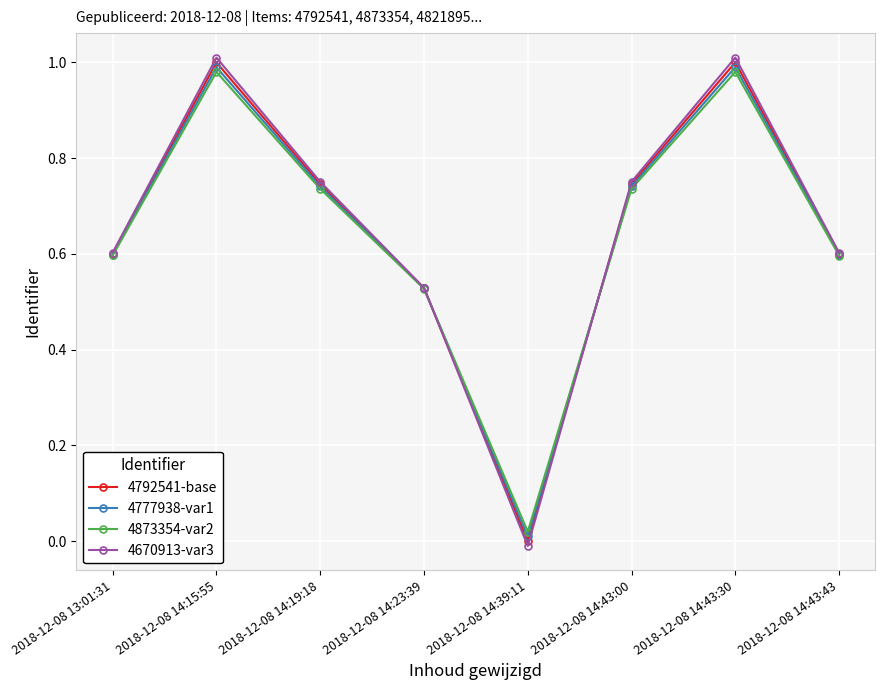

True or false: 4777938-var1 and 4792541-base intersect in this chart.

True